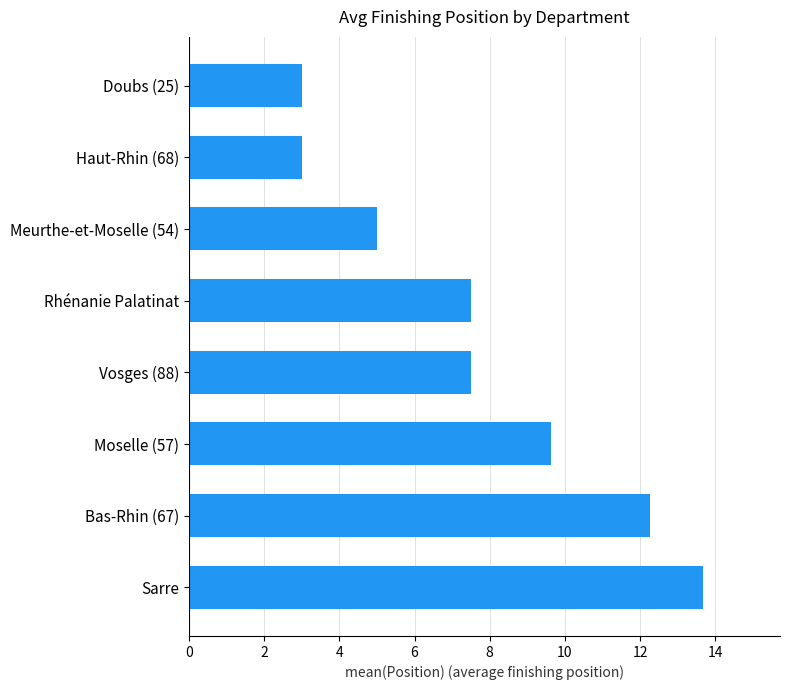

True or false: the data shows 7.5 at Rhénanie Palatinat.

True